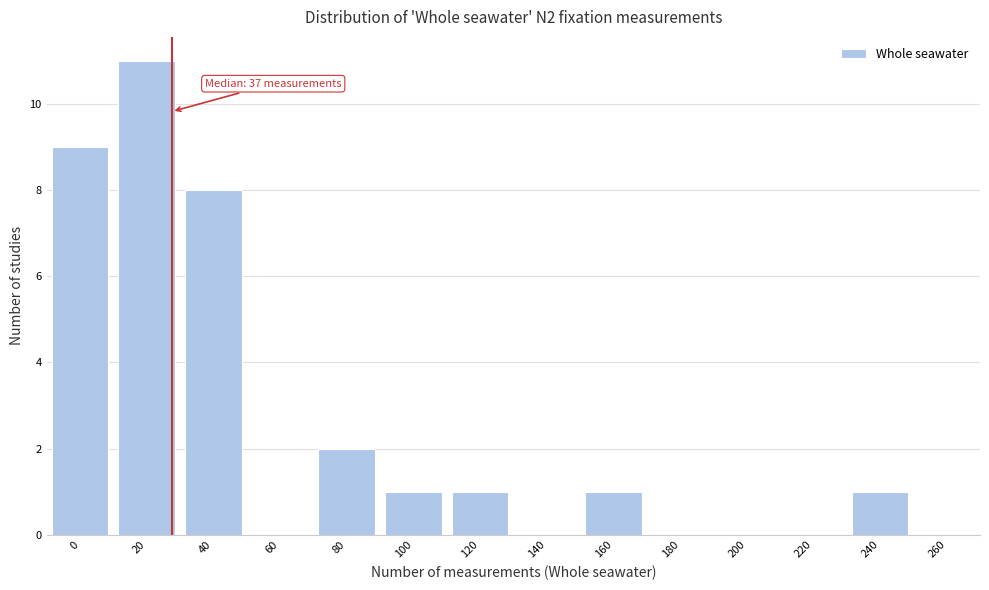

Reading left to right, list all the values displayed in this chart.

0=9	20=11	40=8	60=0	80=2	100=1	120=1	140=0	160=1	180=0	200=0	220=0	240=1